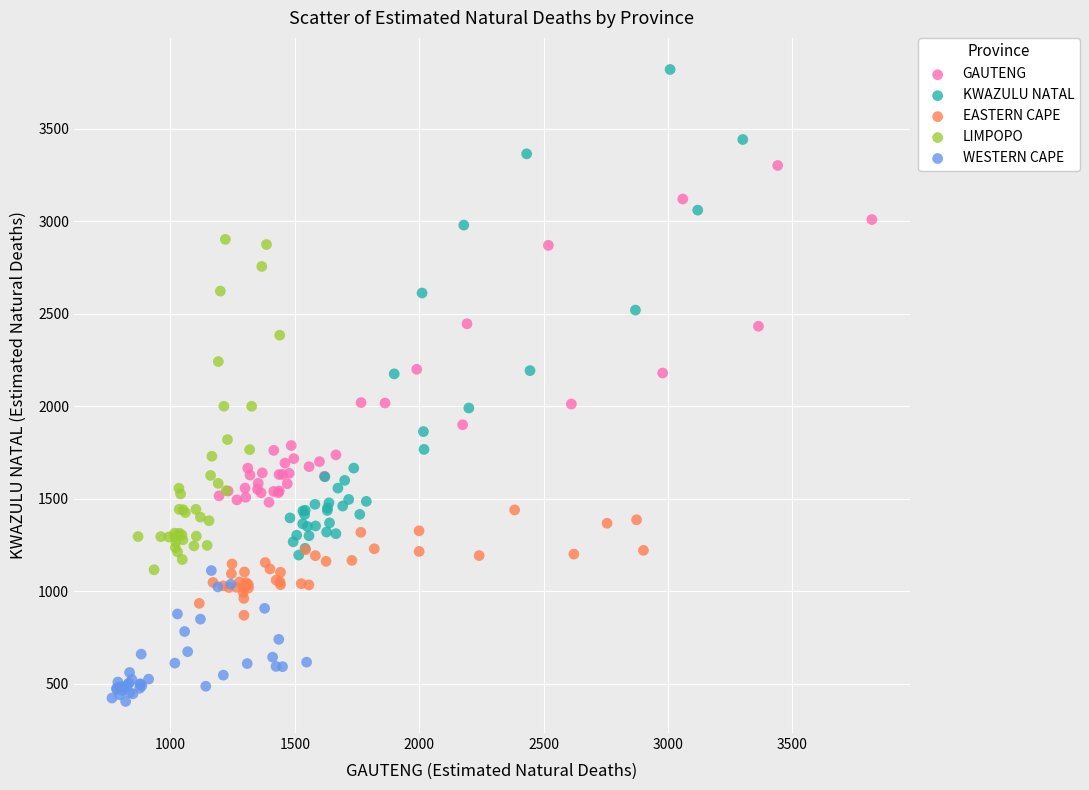

What are all the series names shown in the legend?

GAUTENG, KWAZULU NATAL, EASTERN CAPE, LIMPOPO, WESTERN CAPE